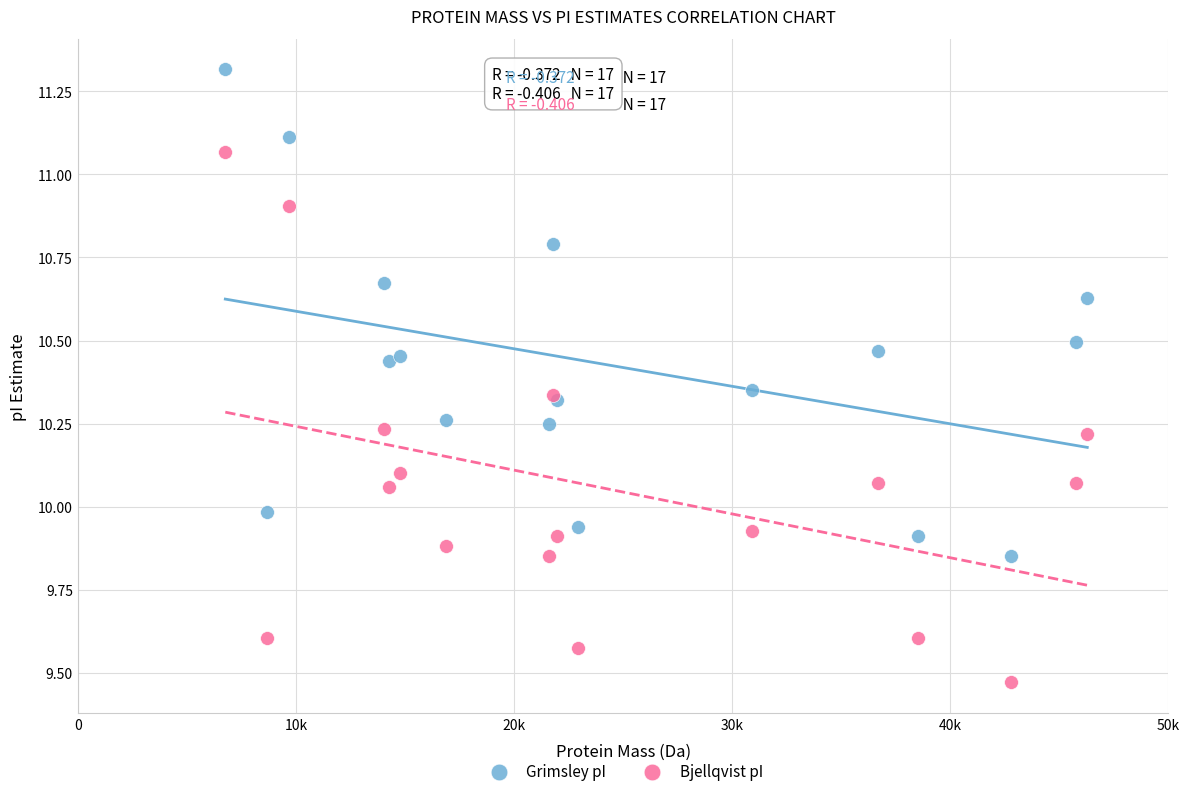

Which series reaches the maximum Y coordinate?

Grimsley pI